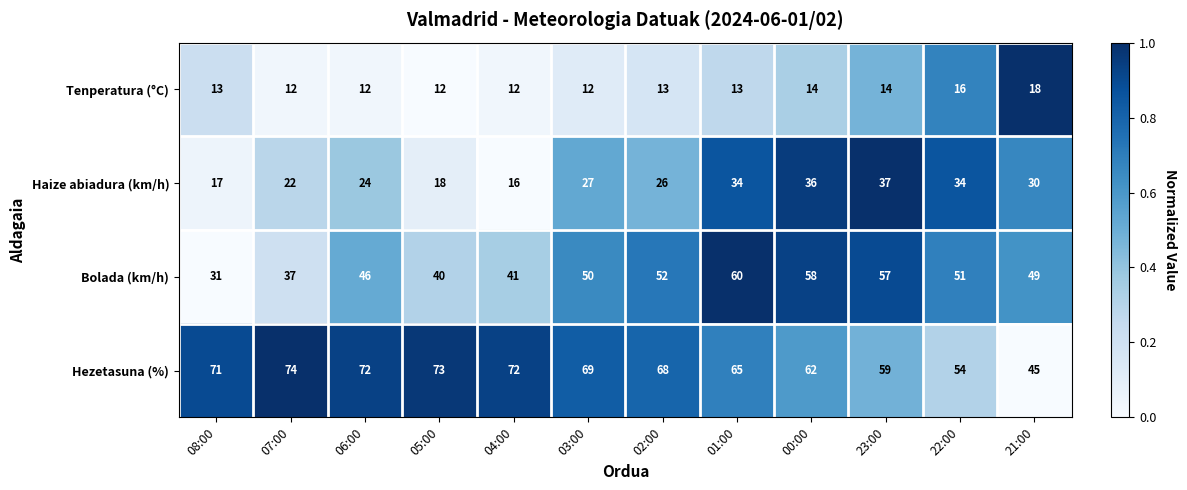

What is the sum of all Haize abiadura (km/h) values?

321